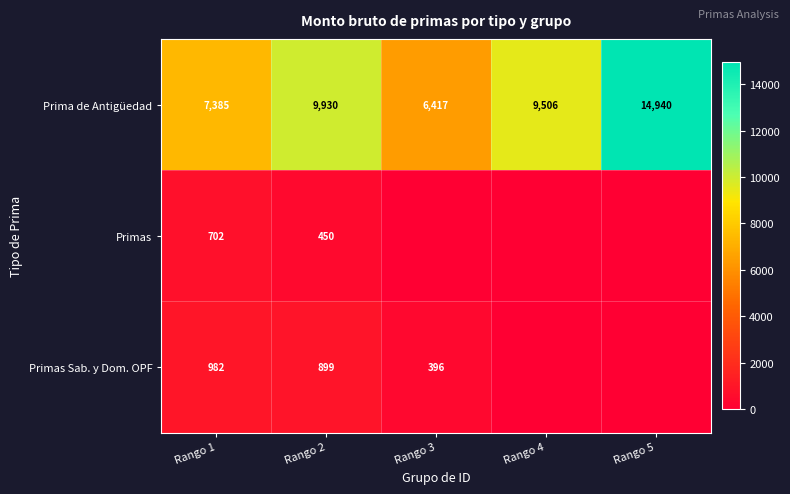

Where does the Prima de Antigüedad series first go above 9506?

Rango 2